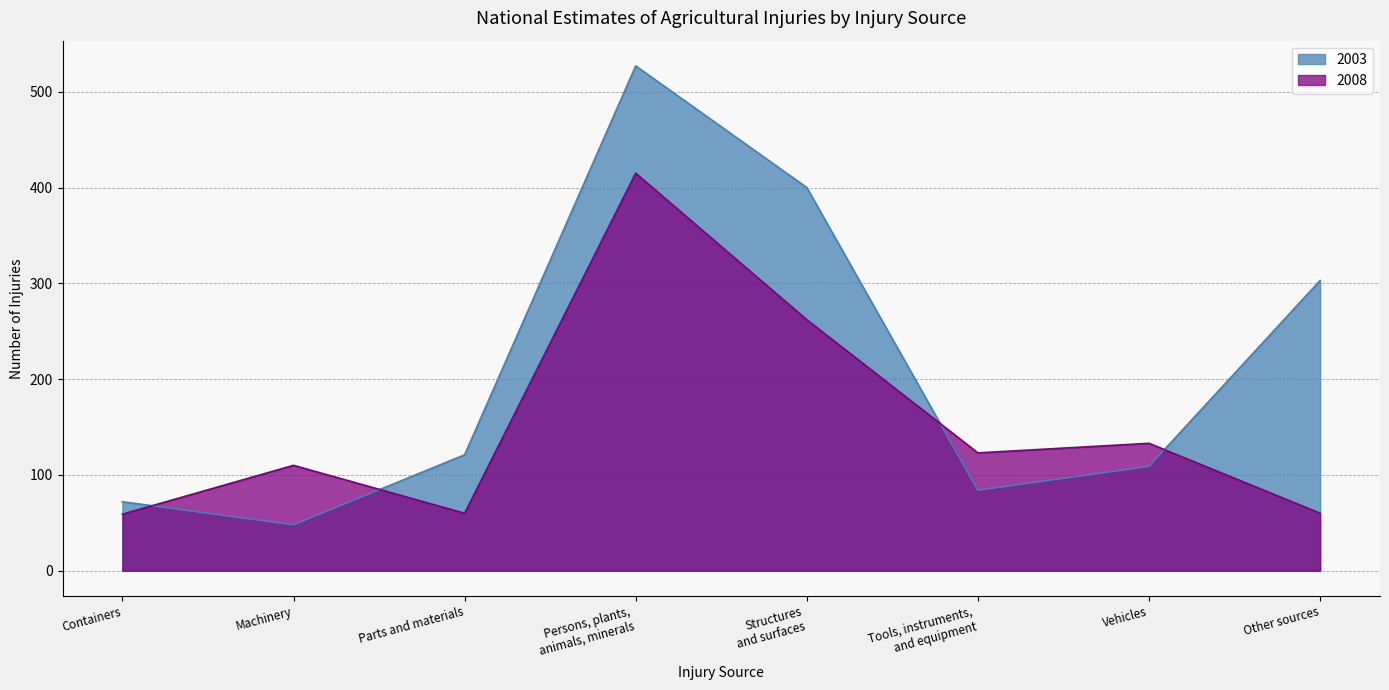

How many data points in 2008 are less than 123?

4